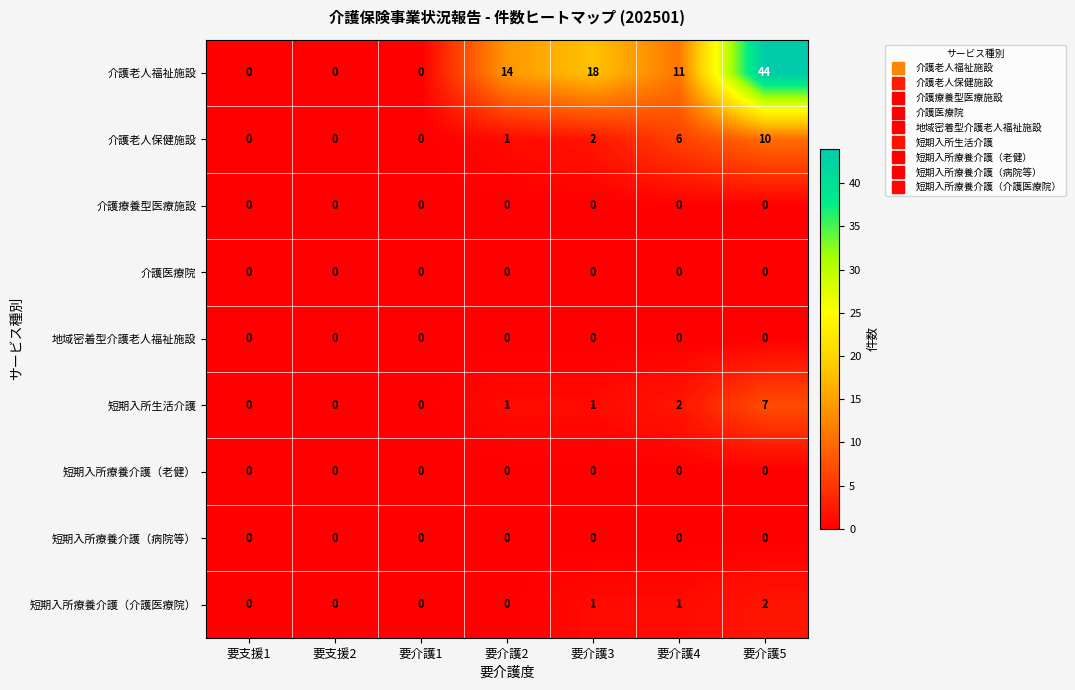

What is the sum of all 短期入所生活介護 values?

11